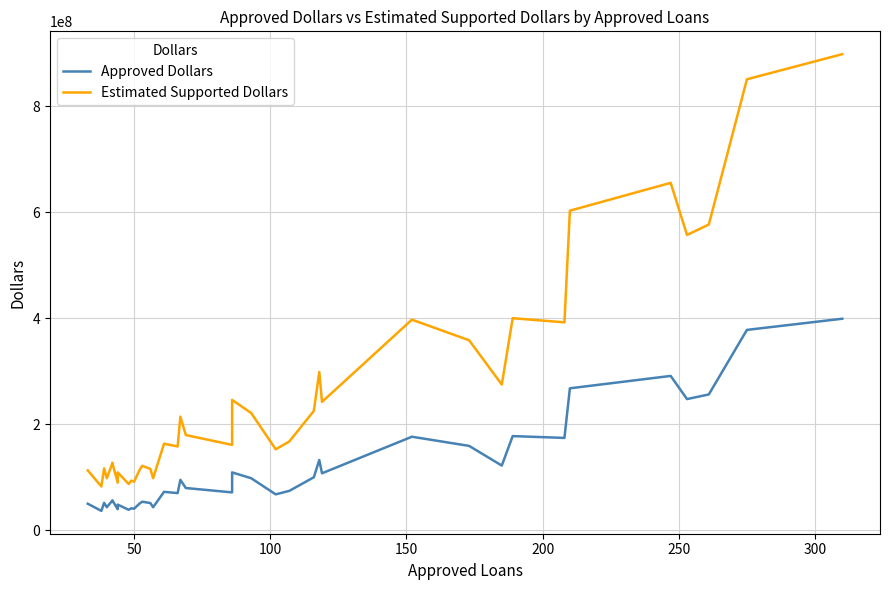

True or false: Approved Dollars and Estimated Supported Dollars intersect in this chart.

False